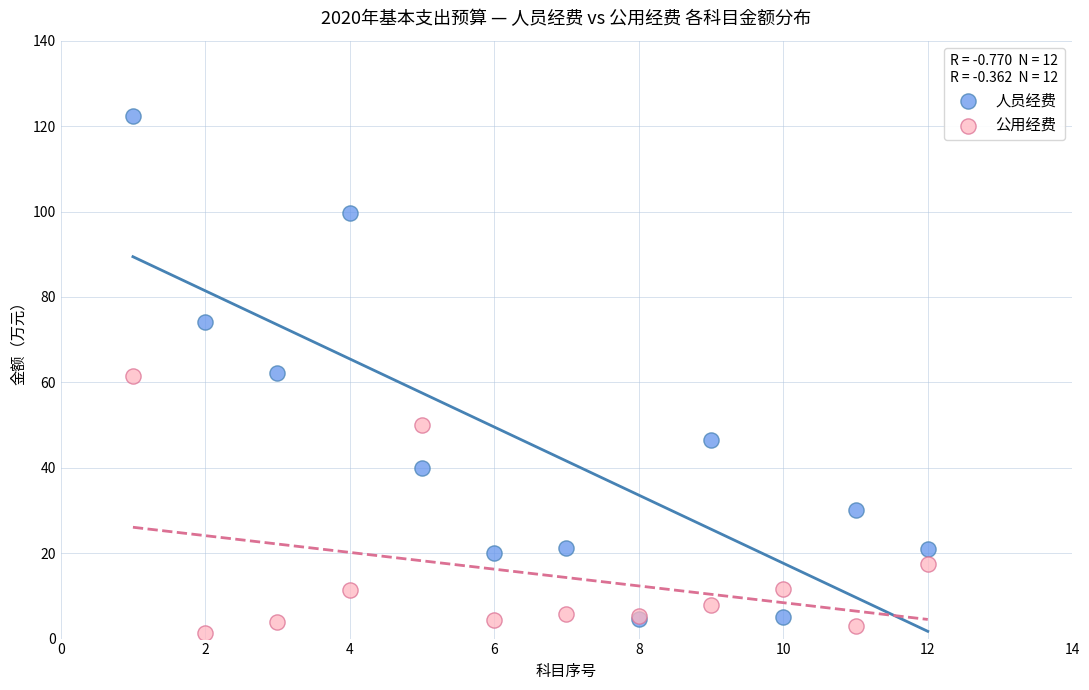

Which series reaches the minimum Y coordinate?

公用经费